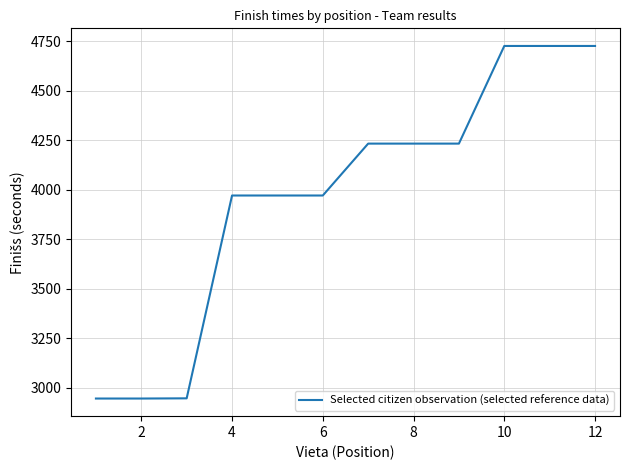

What is the smallest value displayed?

2946